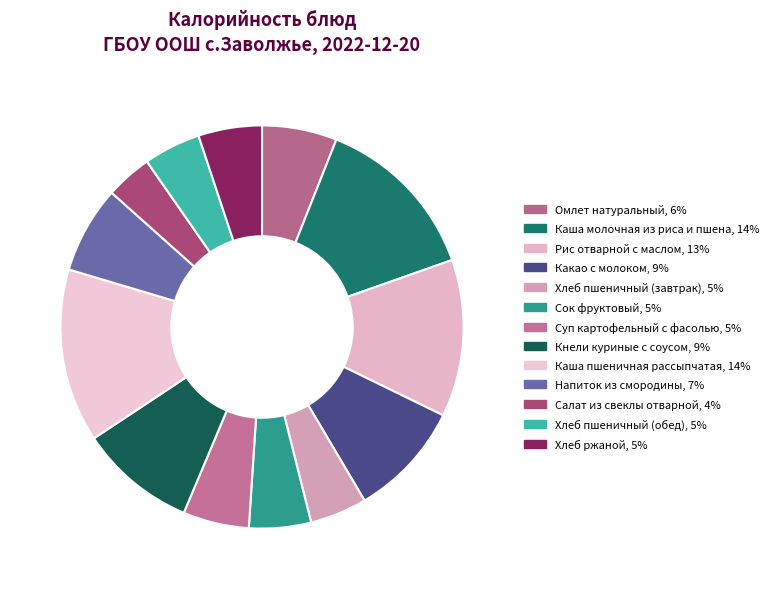

To the nearest percent, what is the difference between the largest and smallest slice percentages?

10%